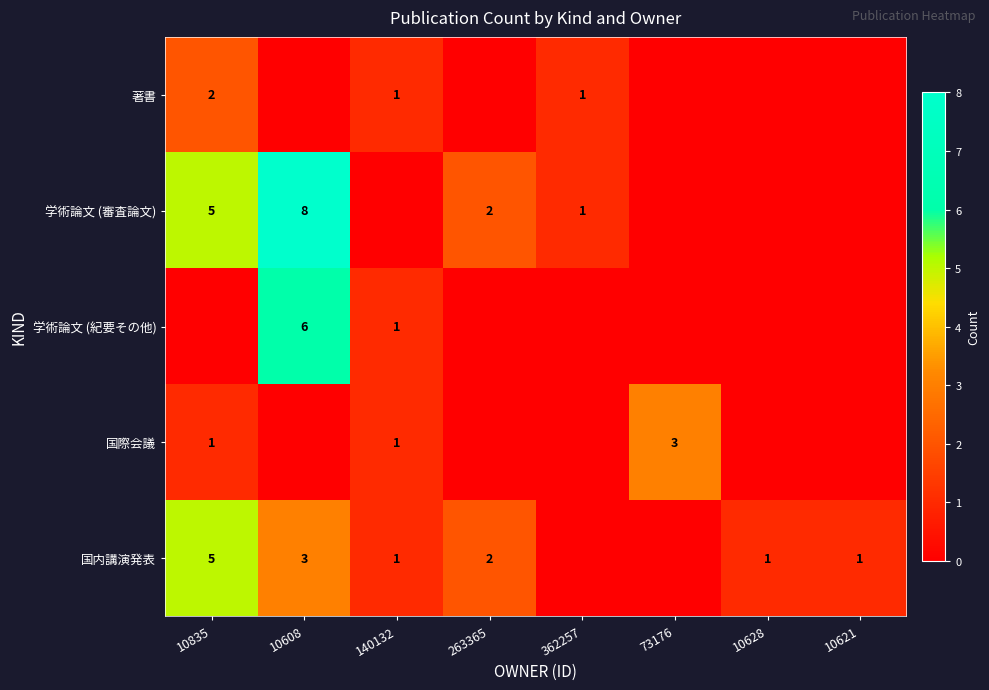

The value of 国内講演発表 at 263365 is 2. True or false?

True